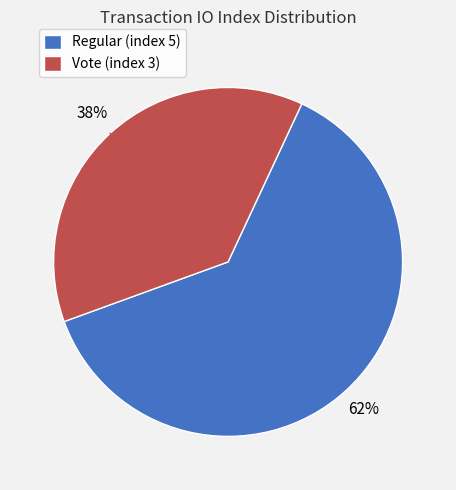

To the nearest percent, what percentage of the pie is Regular (index 5)?

62%